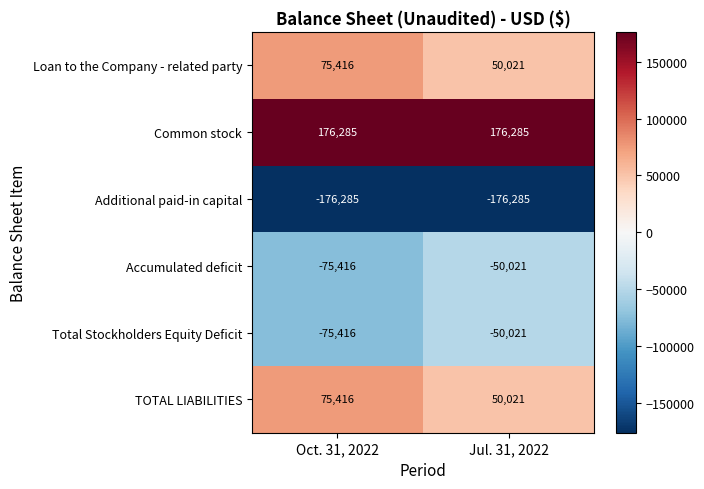

True or false: Total Stockholders Equity Deficit has a value of -20806 at Jul. 31, 2022.

False